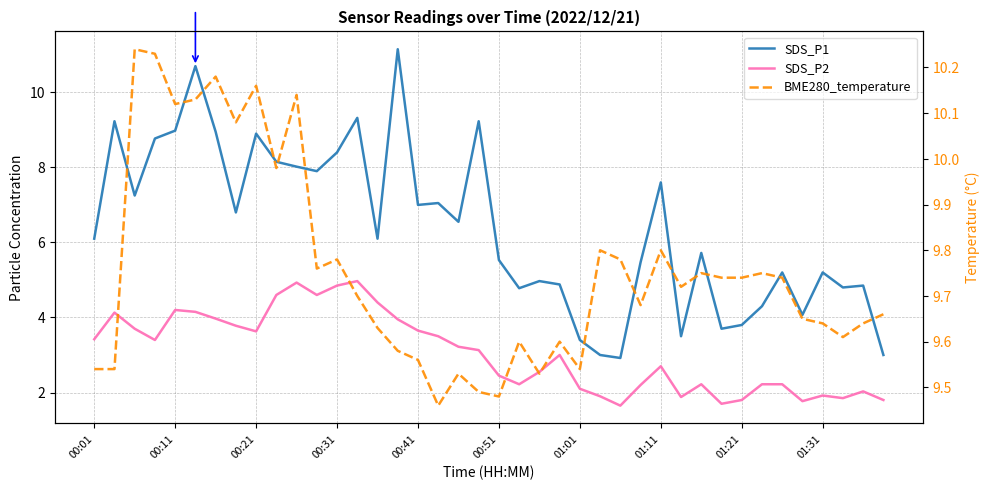

What is the sum of all SDS_P2 values?

122.4